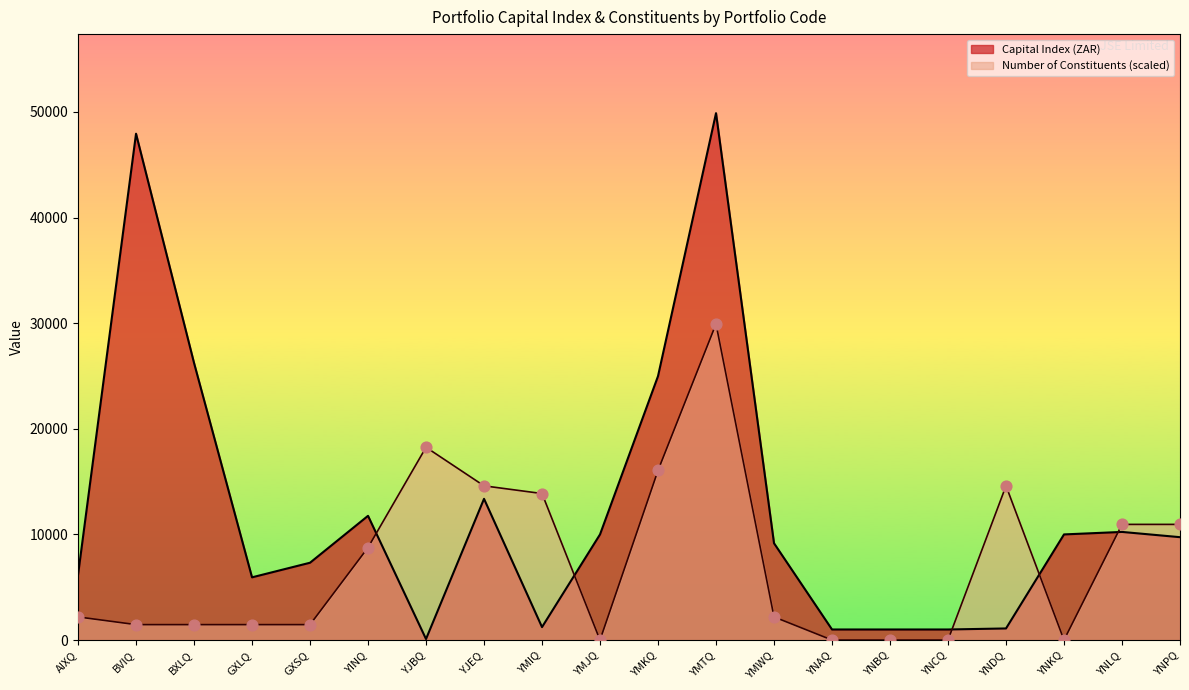

At how many categories does at least one series exceed 23971?

4